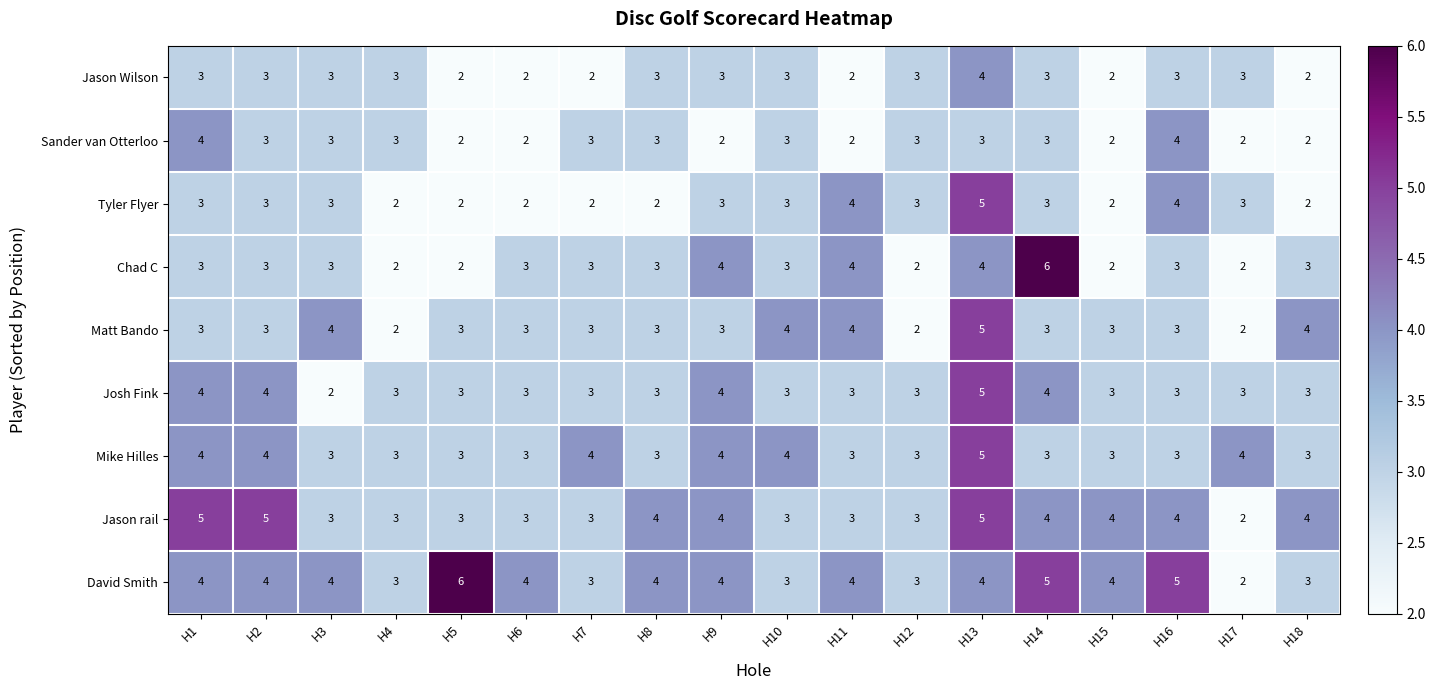

What is the difference between the maximum and minimum values in the Chad C series?

4